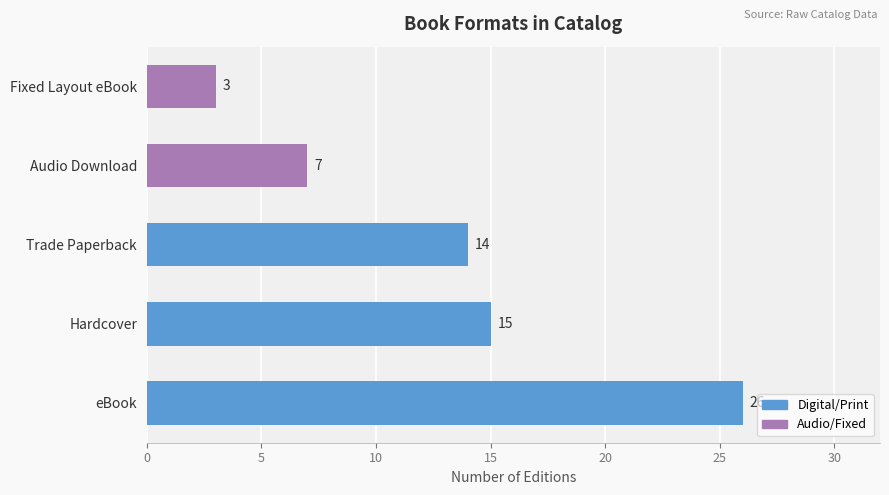

Rank the categories by value from lowest to highest.

Fixed Layout eBook, Audio Download, Trade Paperback, Hardcover, eBook